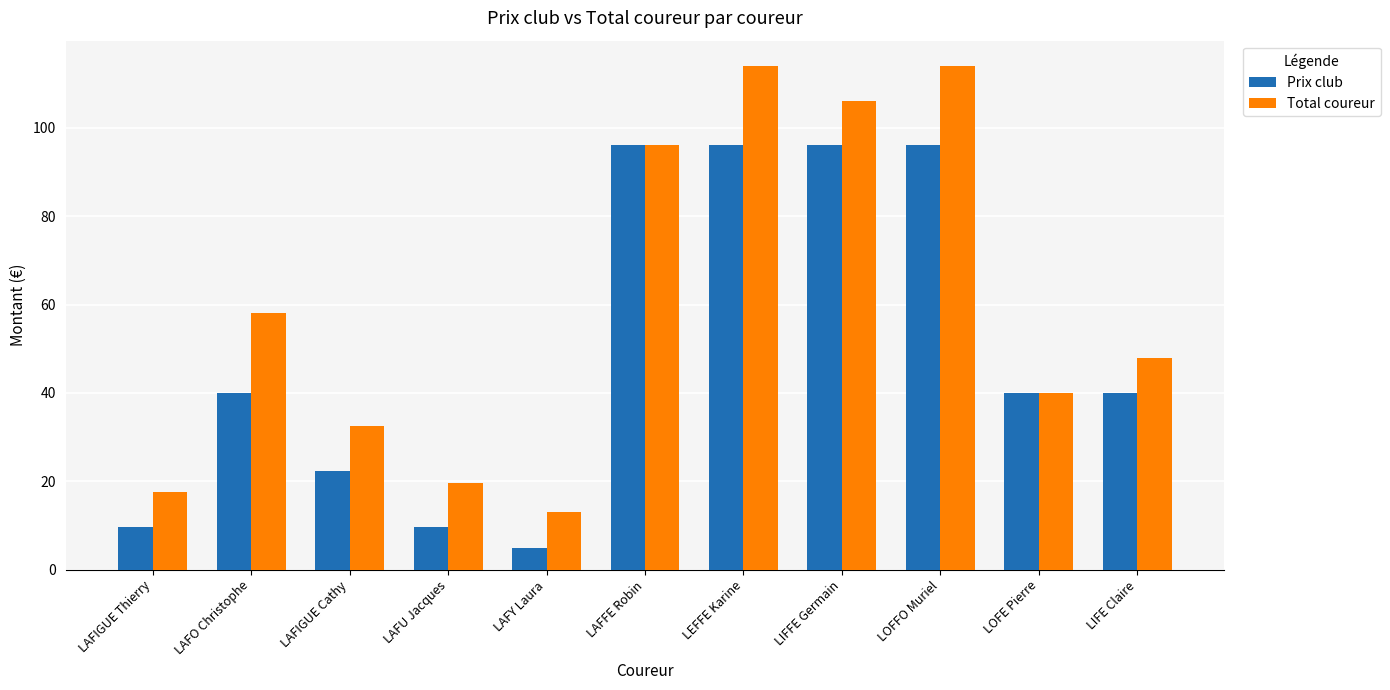

How many data points in Total coureur are less than 48?

5